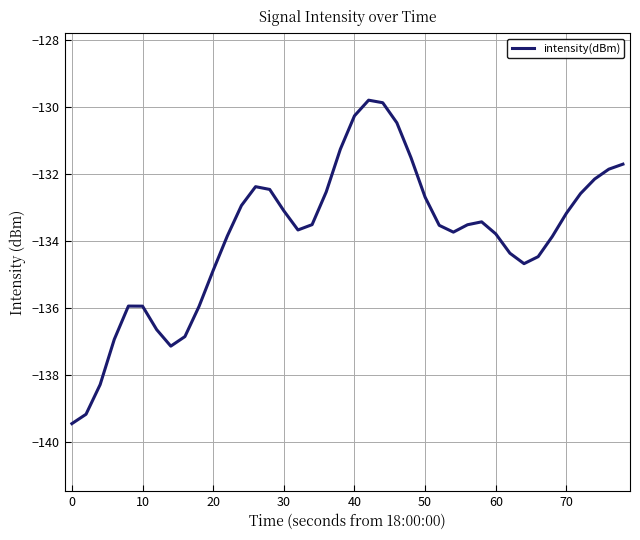

What is the difference between the maximum and minimum values?

9.6